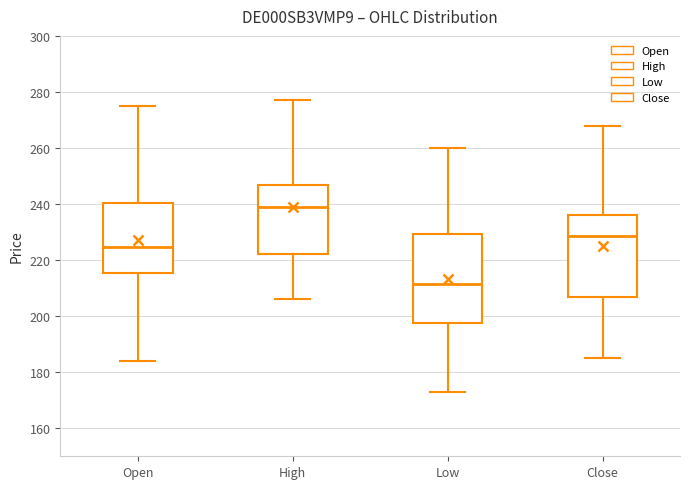

Reading left to right, transcribe this box plot: for each box, give where its median line is, the range the box spans, and where its two whiskers end, as read against the y-axis. The values are not printed on the chart, so give them approximately, as read against the axis.

Open: median 224, box 216 to 240, whiskers 184 to 276
High: median 240, box 222 to 246, whiskers 206 to 278
Low: median 212, box 198 to 230, whiskers 174 to 260
Close: median 228, box 208 to 236, whiskers 186 to 268